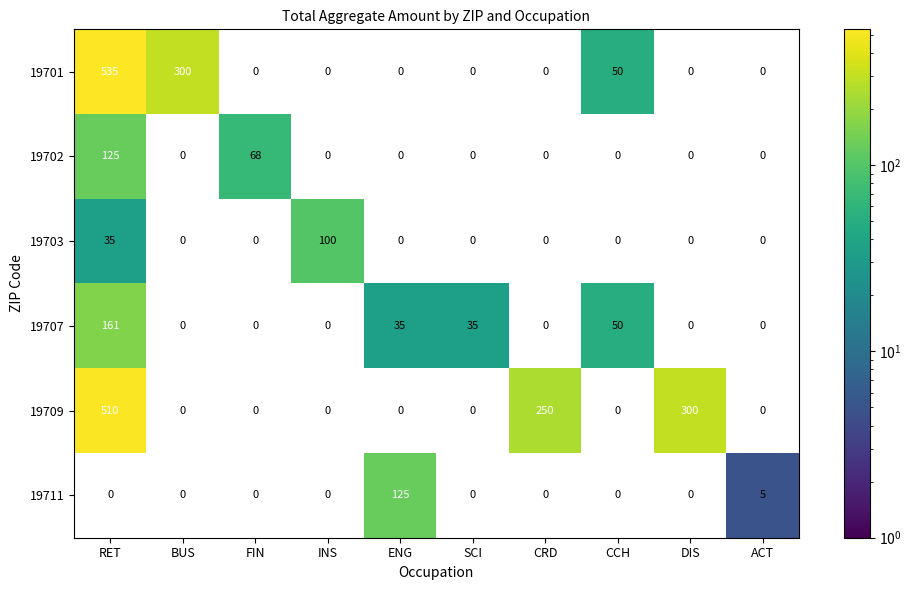

Is the value of 19703 at INS greater than the value of 19711 at ACT?

Yes